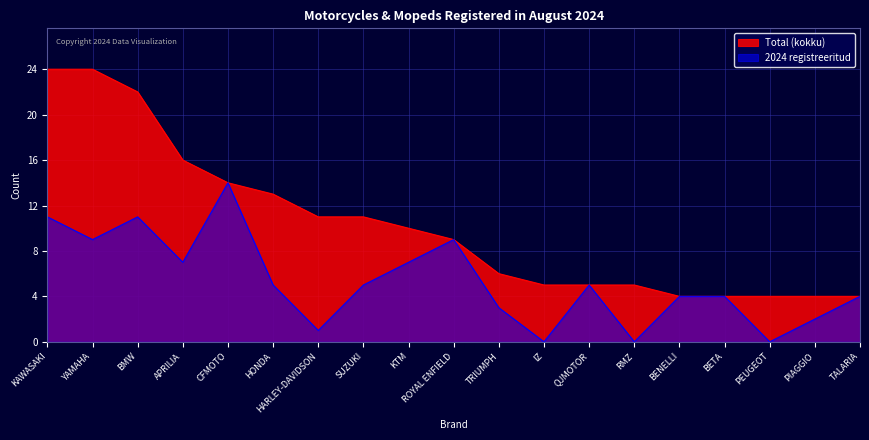

True or false: Total (kokku) and 2024 registreeritud cross at least once.

False